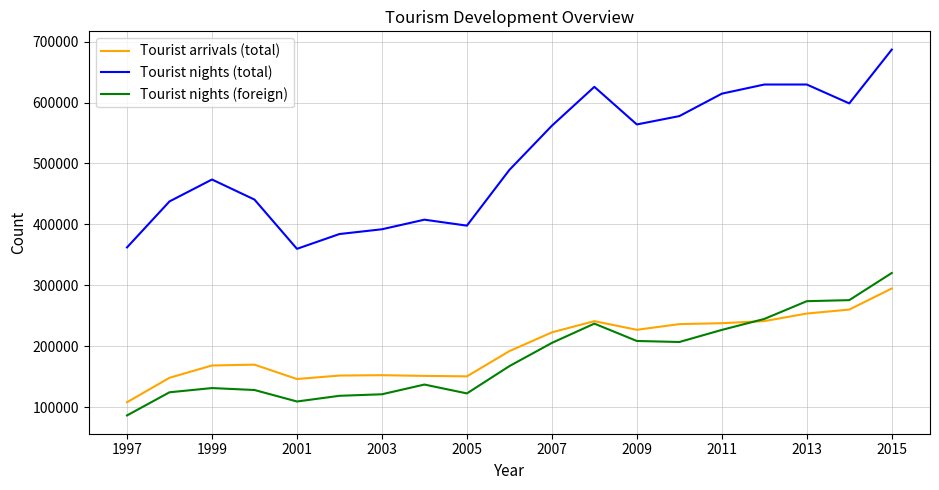

Which series has the largest total across all categories?

Tourist nights (total)